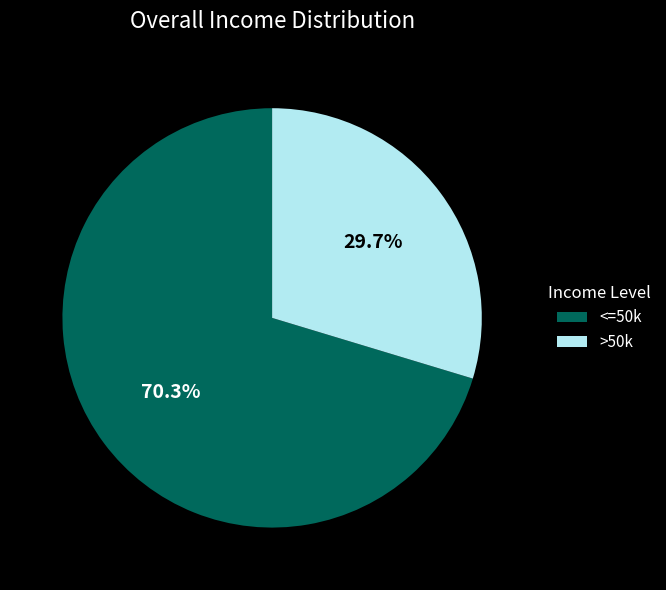

Combined, what portion of the pie is >50k and <=50k?

100.0%